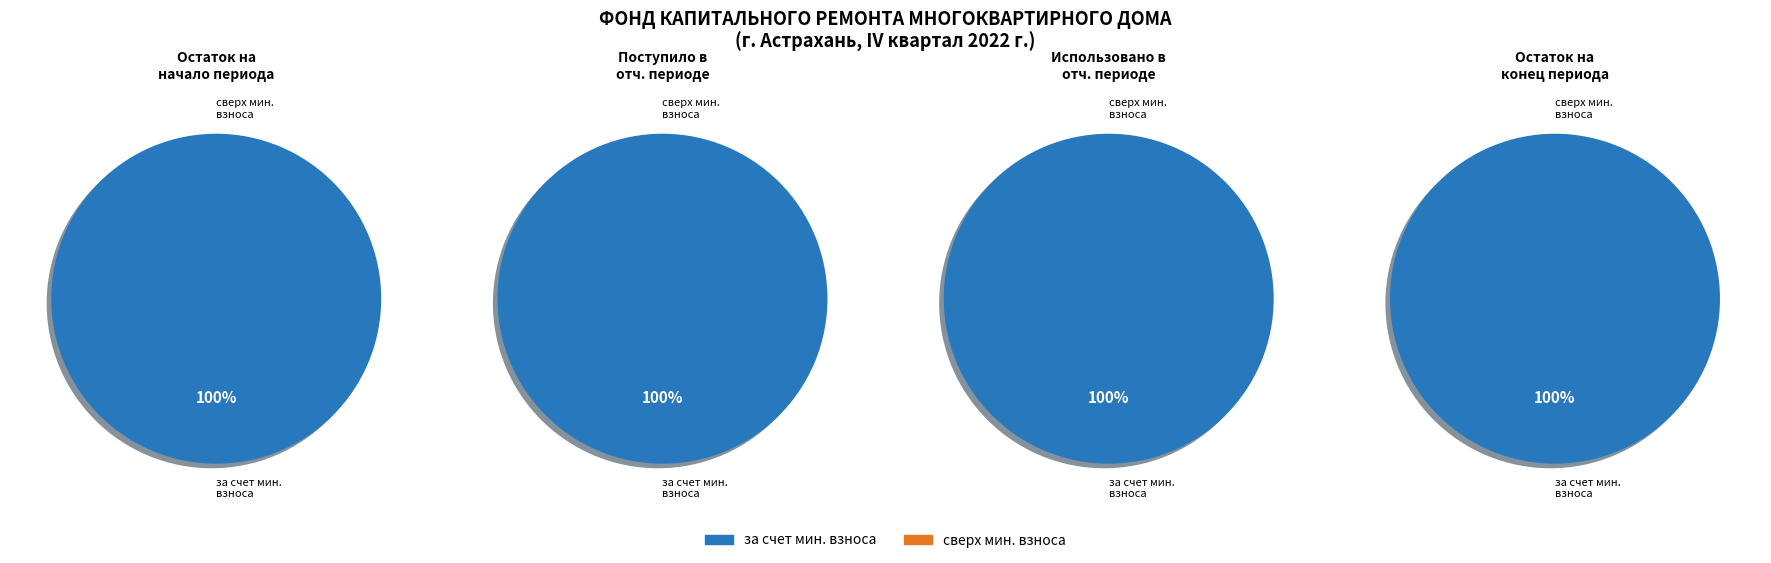

True or false: Остаток на начало периода accounts for 97% of the total.

True